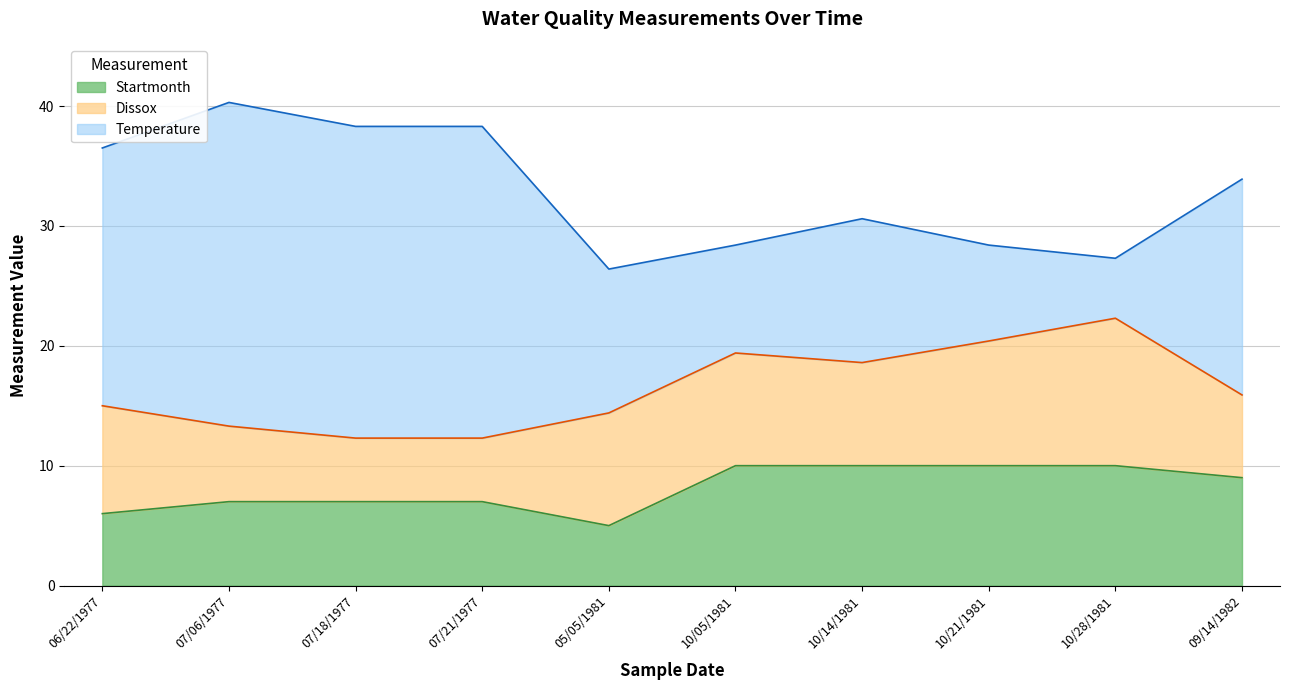

List the labels in order of Dissox value, smallest first.

07/18/1977, 07/21/1977, 07/06/1977, 09/14/1982, 10/14/1981, 06/22/1977, 05/05/1981, 10/05/1981, 10/21/1981, 10/28/1981